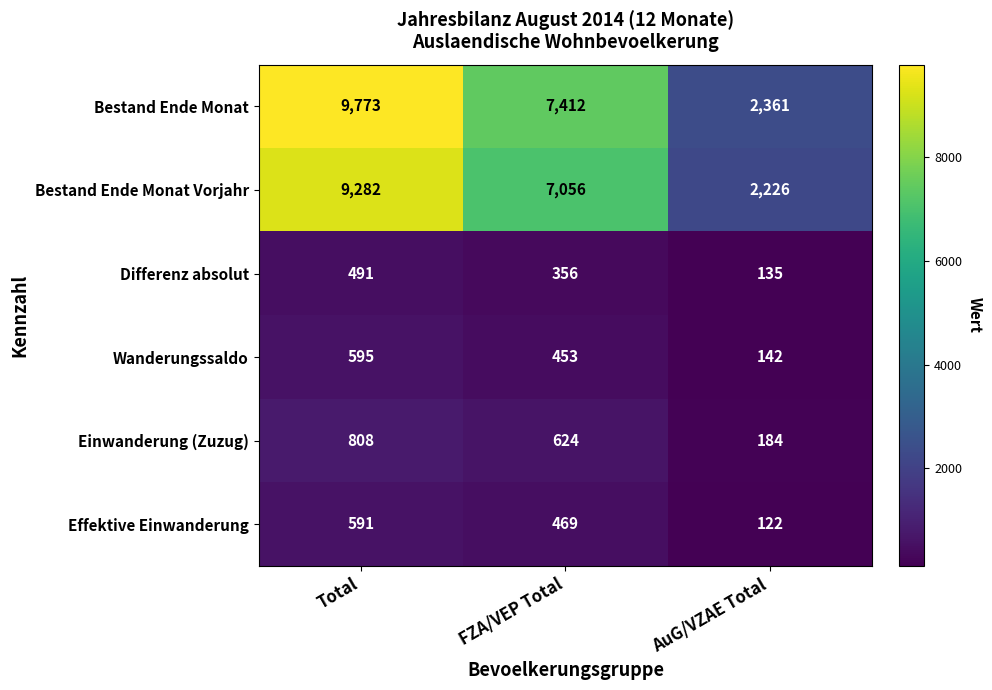

At which label is Einwanderung (Zuzug) closest to 496?

FZA/VEP Total